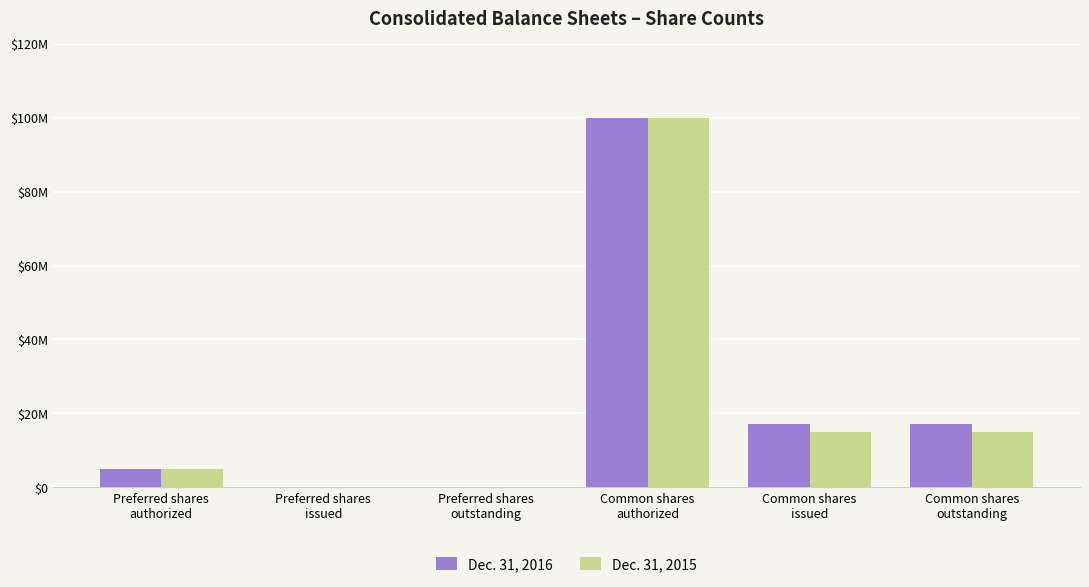

Reading left to right, extract all data points from this chart.

Dec. 31, 2016: Preferred shares
authorized=5000000	Preferred shares
issued=0	Preferred shares
outstanding=0	Common shares
authorized=100000000	Common shares
issued=17128778	Common shares
outstanding=17128778
Dec. 31, 2015: Preferred shares
authorized=5000000	Preferred shares
issued=0	Preferred shares
outstanding=0	Common shares
authorized=100000000	Common shares
issued=14915421	Common shares
outstanding=14915421